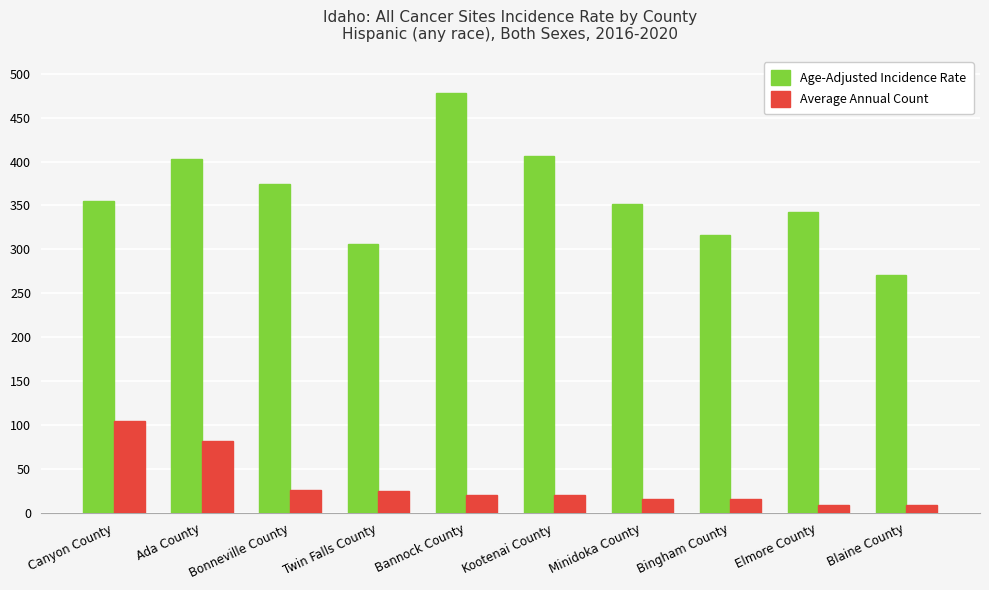

What value does the Average Annual Count series have at Twin Falls County?

25.0